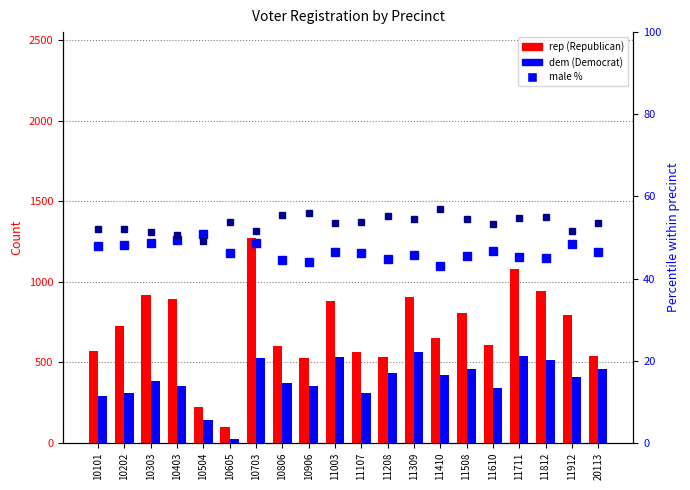

Between 10906 and 11309, which is larger?

11309